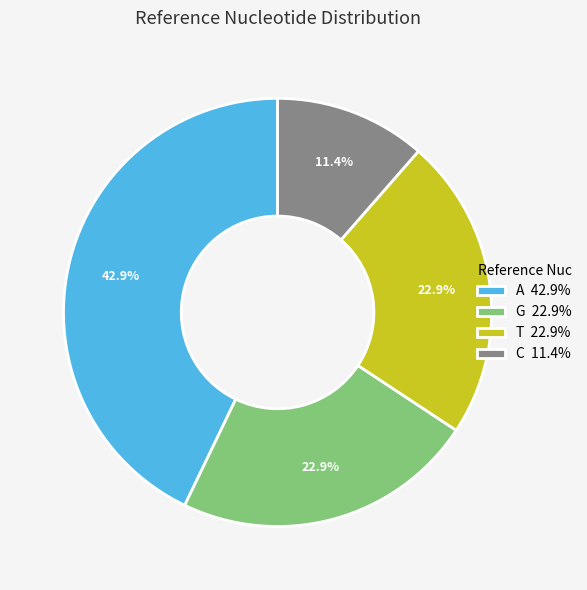

Is there a majority slice in this chart?

No